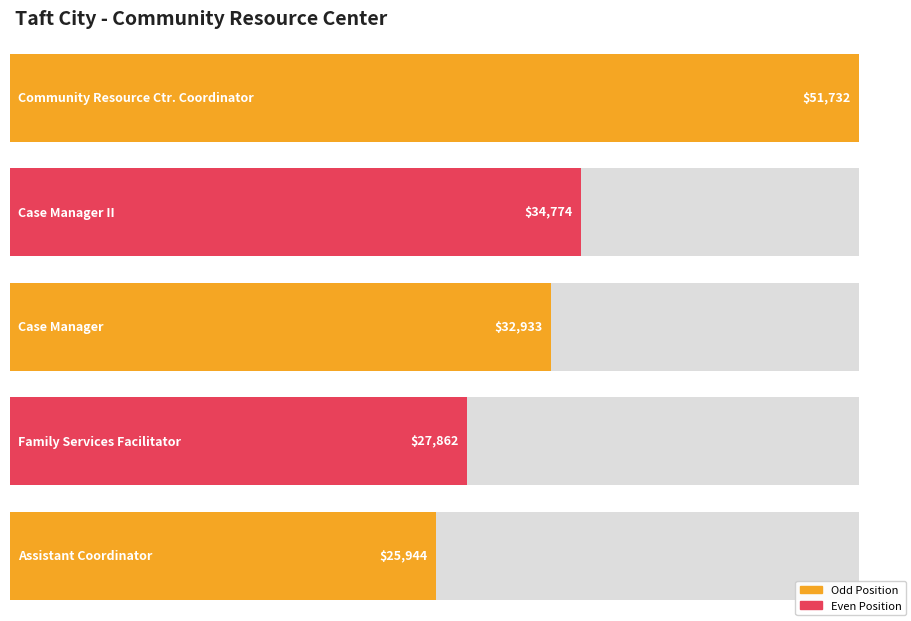

At which label does the data first exceed 32933?

Community Resource Ctr. Coordinator